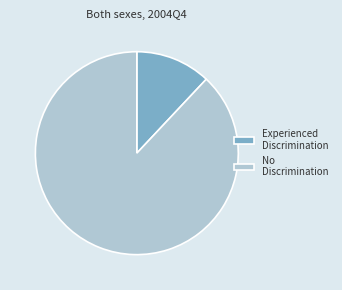

Count the number of slices in the pie.

2